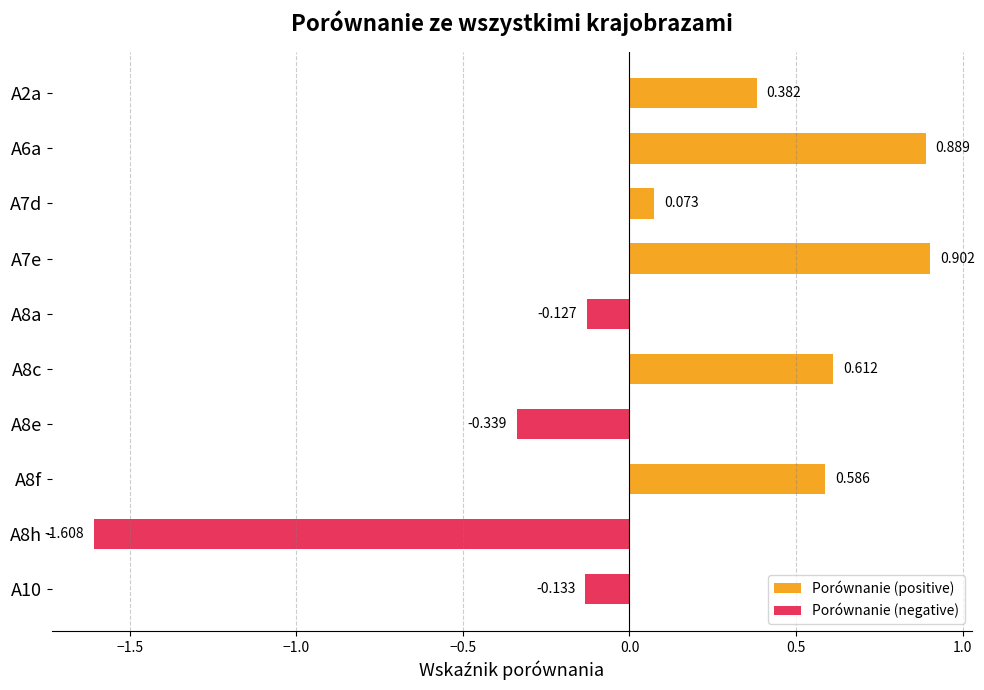

Reading left to right, transcribe all the data shown in this chart.

Porównanie (positive): 0.4	0.9	0.1	0.9	0.0	0.6	0.0	0.6	0.0	0.0
Porównanie (negative): 0.0	0.0	0.0	0.0	-0.1	0.0	-0.3	0.0	-1.6	-0.1